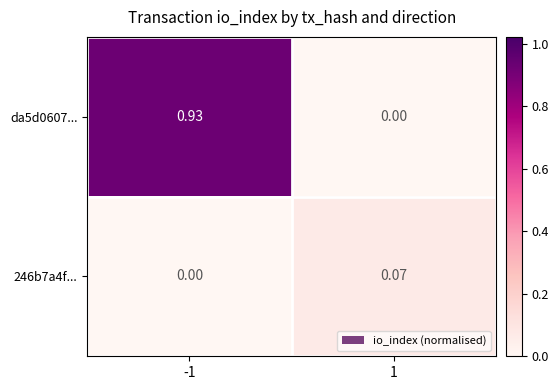

List the series in order of their peak value, lowest first.

246b7a4f..., da5d0607...